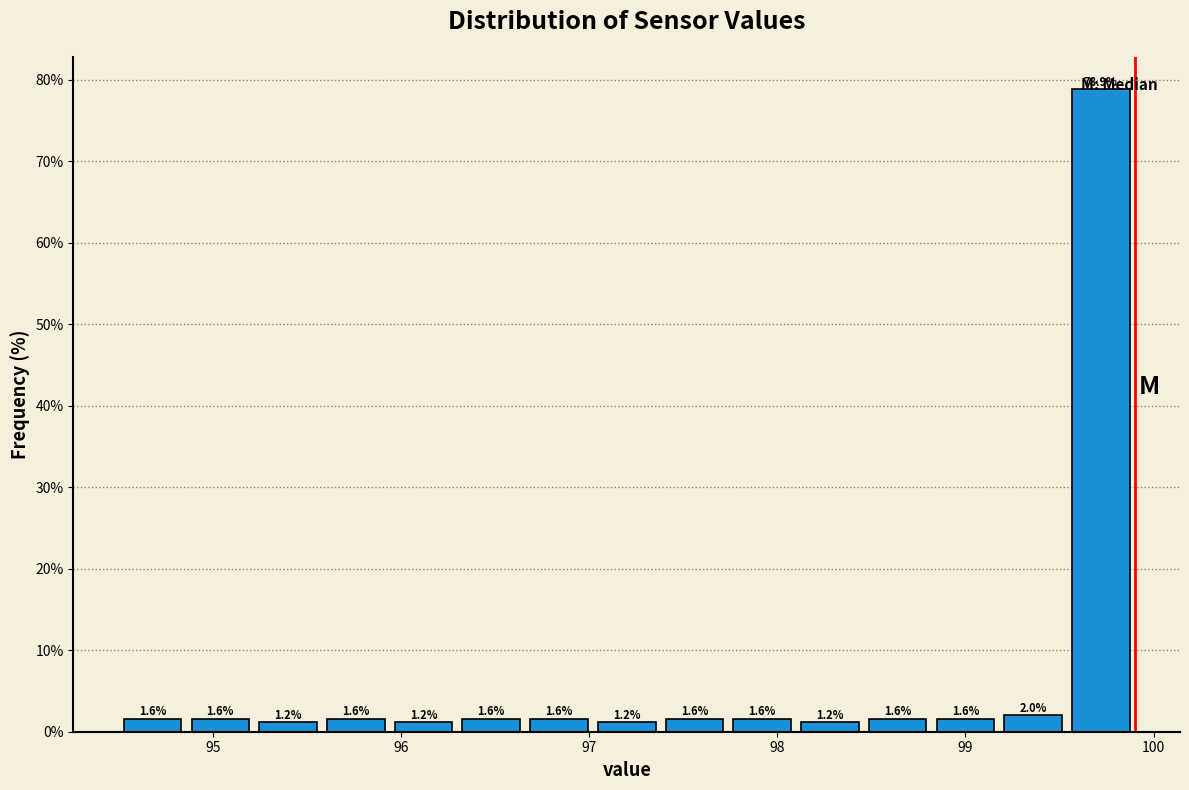

Around what value on the x-axis is the tallest bar? Give the approximate position of its centre, as read against the axis.

99.7